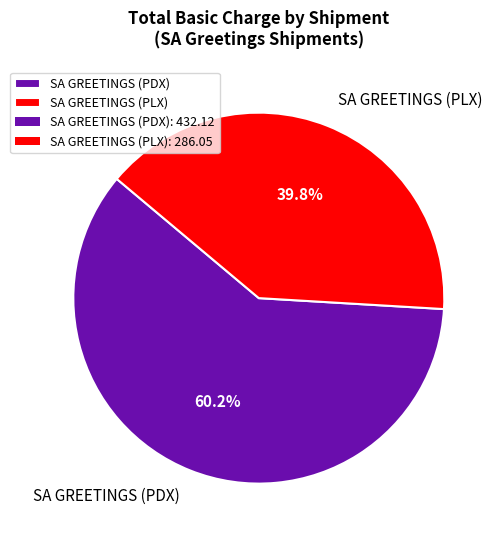

What is the total percentage of SA GREETINGS (PDX) and SA GREETINGS (PLX)?

100.0%